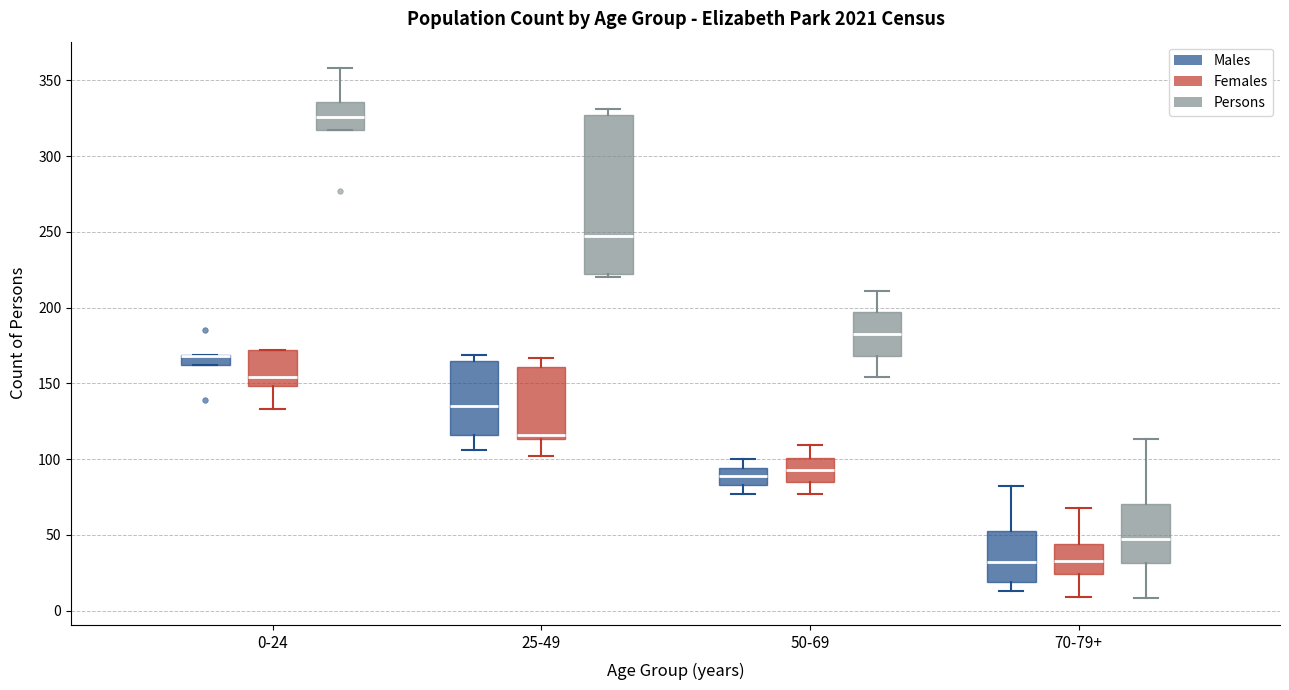

Where does the lower whisker of the box for 0-24 (Females) end on the y-axis? The values are not printed on the chart, so give them approximately, as read against the axis.

135